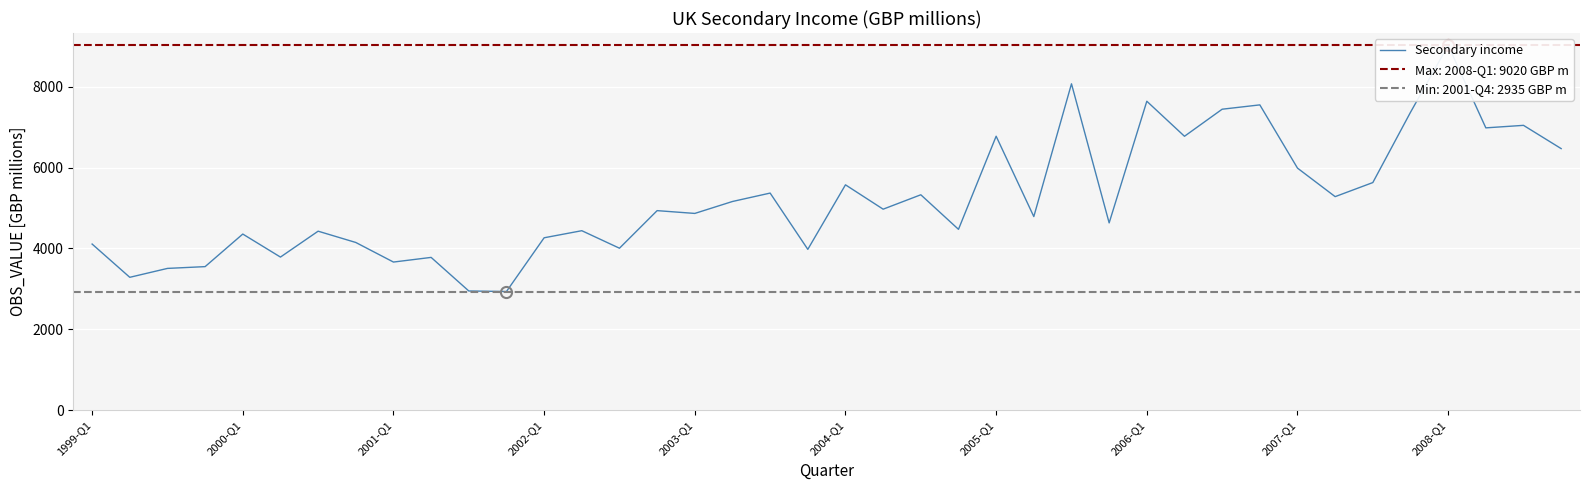

How many values are below 4934?

20